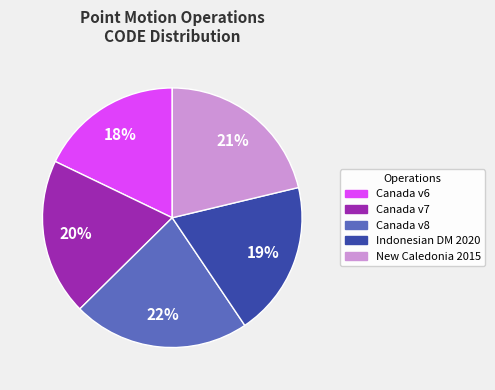

Is there a majority slice in this chart?

No